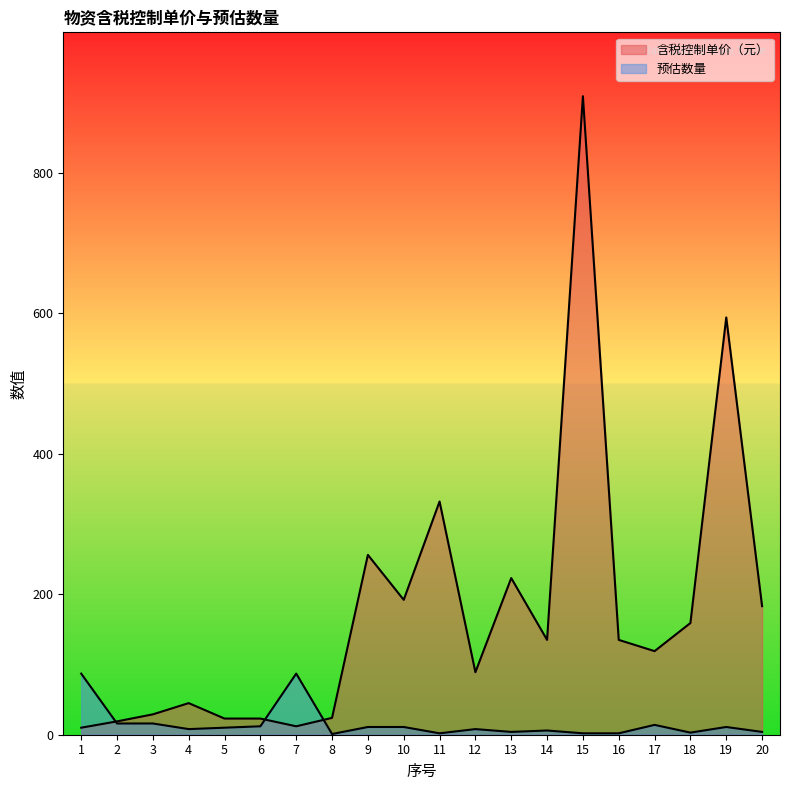

What is the average value of the 含税控制单价（元） series?

176